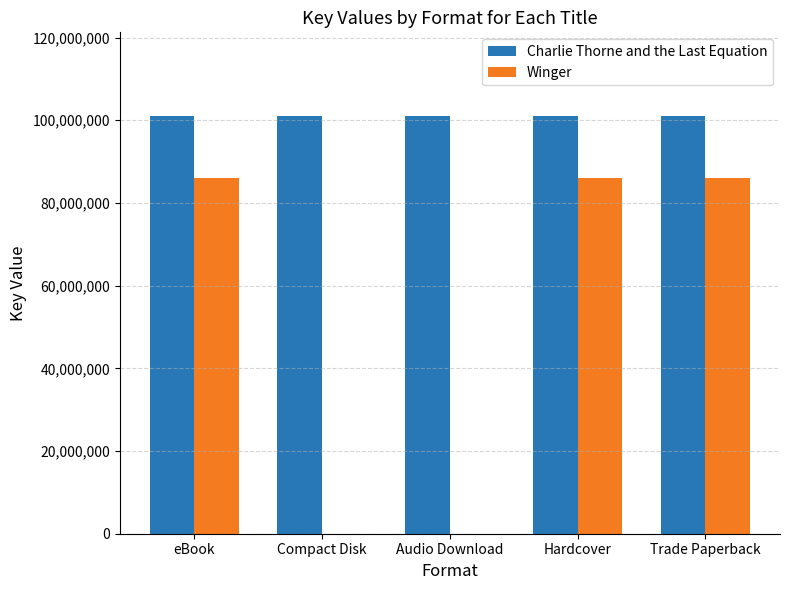

What is the approximate value of Charlie Thorne and the Last Equation at Audio Download?

101049745